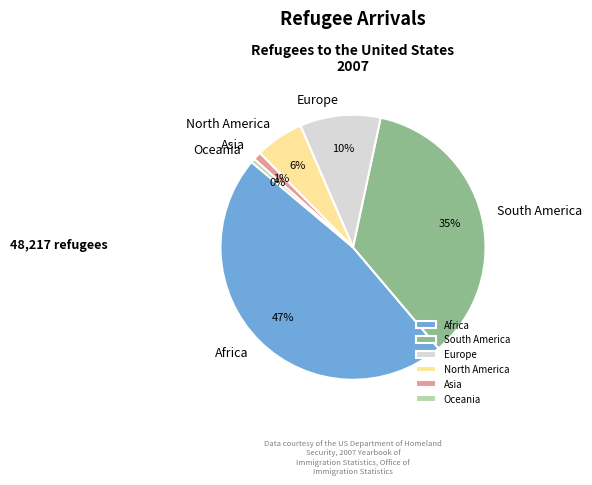

Is the sum of Asia and Africa greater than half?

No